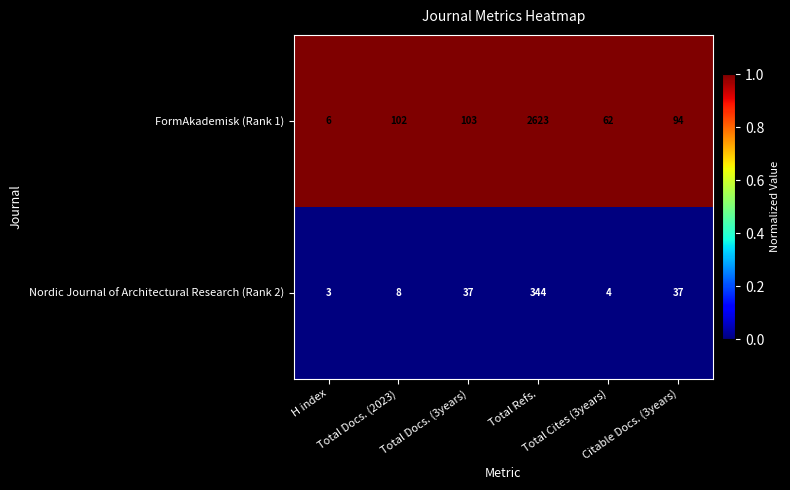

What is the smallest value displayed?

3